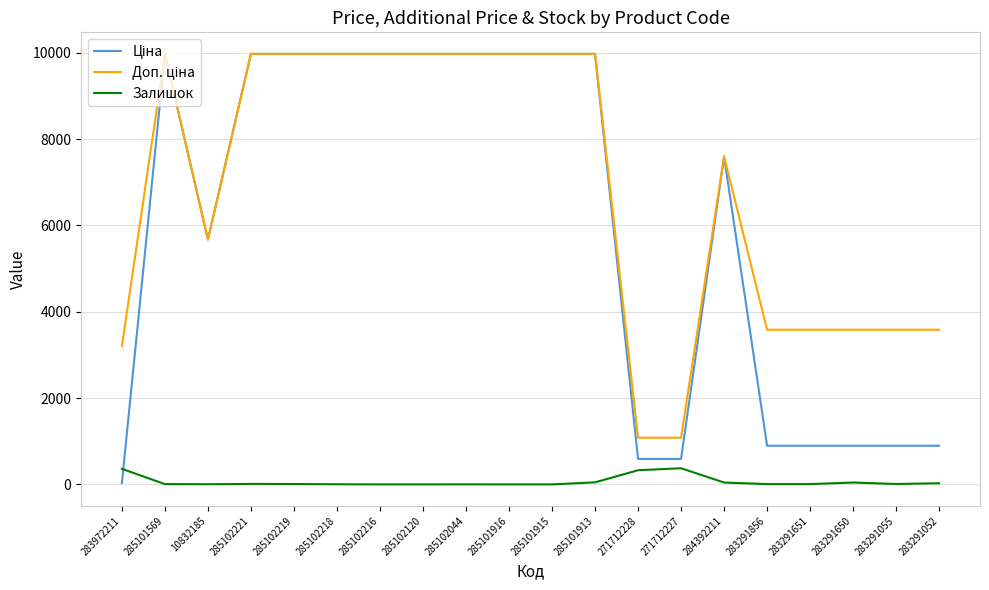

What is the spread (max minus min) of values at 285101916?

9975.0